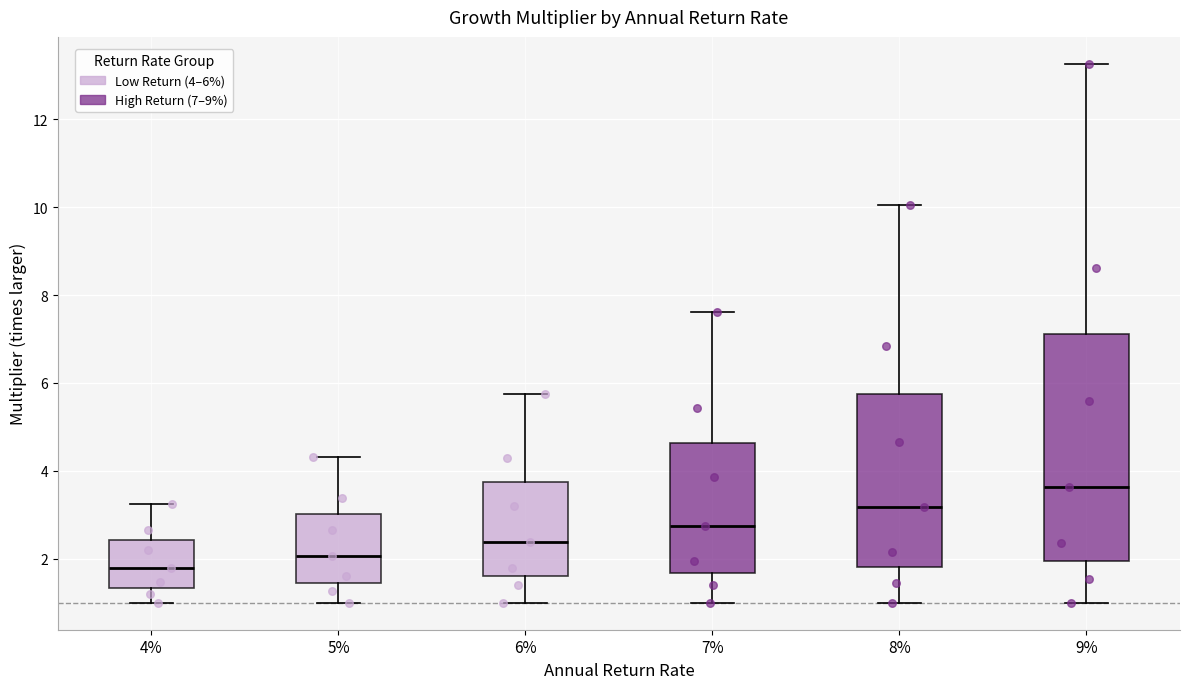

Reading left to right, transcribe this box plot: for each box, give where its median line is, the range the box spans, and where its two whiskers end, as read against the y-axis. The values are not printed on the chart, so give them approximately, as read against the axis.

4%: median 1.8, box 1.4 to 2.4, whiskers 1.0 to 3.2
5%: median 2.0, box 1.4 to 3.0, whiskers 1.0 to 4.4
6%: median 2.4, box 1.6 to 3.8, whiskers 1.0 to 5.8
7%: median 2.8, box 1.6 to 4.6, whiskers 1.0 to 7.6
8%: median 3.2, box 1.8 to 5.8, whiskers 1.0 to 10.0
9%: median 3.6, box 2.0 to 7.2, whiskers 1.0 to 13.2